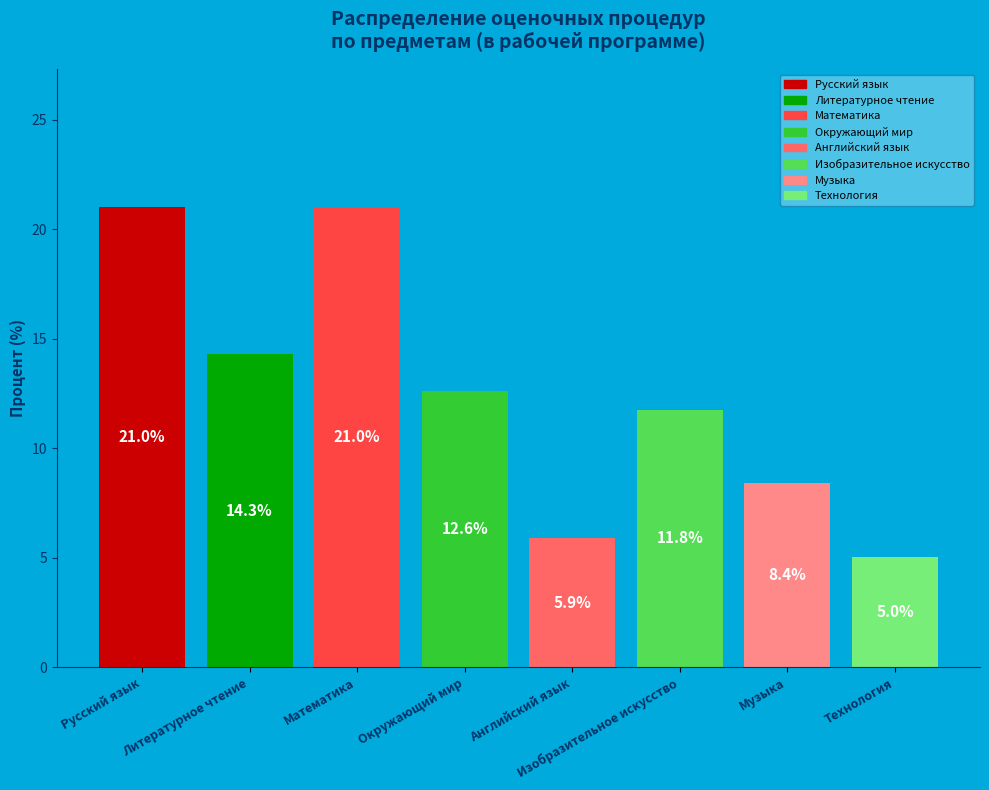

What is the label of the 3rd bar from the left?

Математика